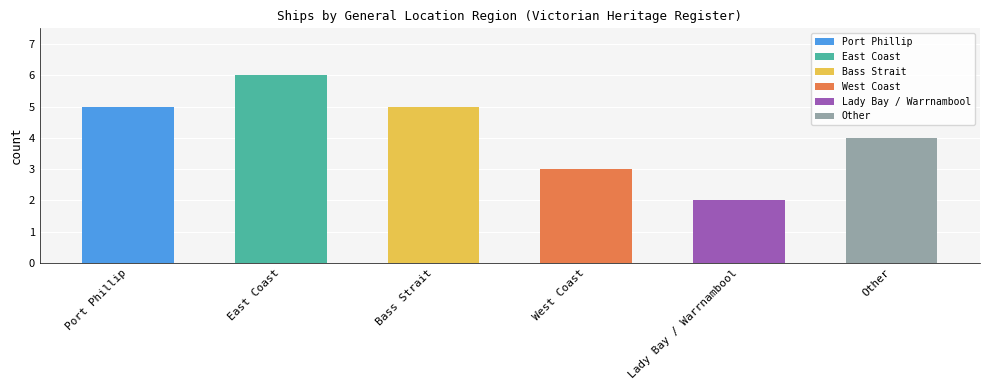

Rank the categories by value from lowest to highest.

Lady Bay / Warrnambool, West Coast, Other, Port Phillip, Bass Strait, East Coast